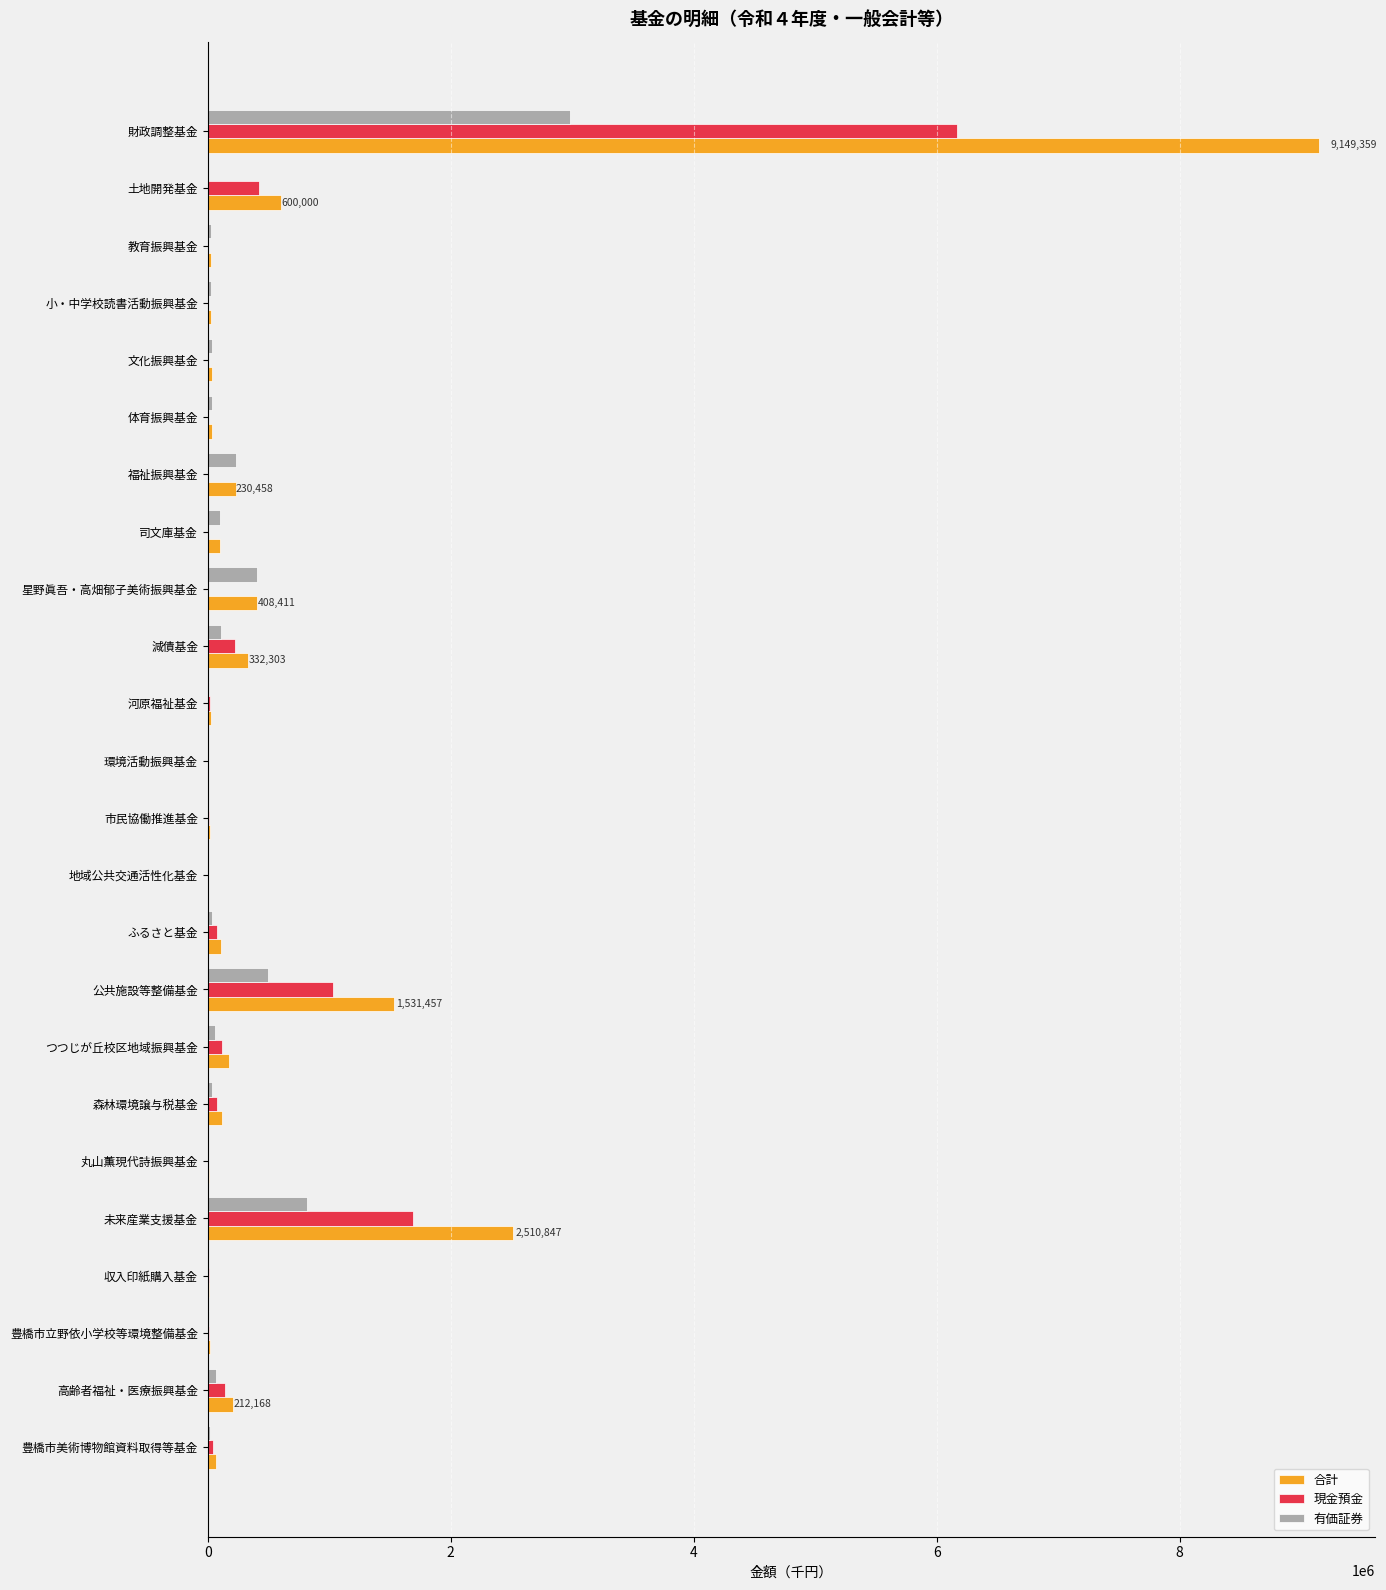

At which category is the sum across all series the highest?

財政調整基金